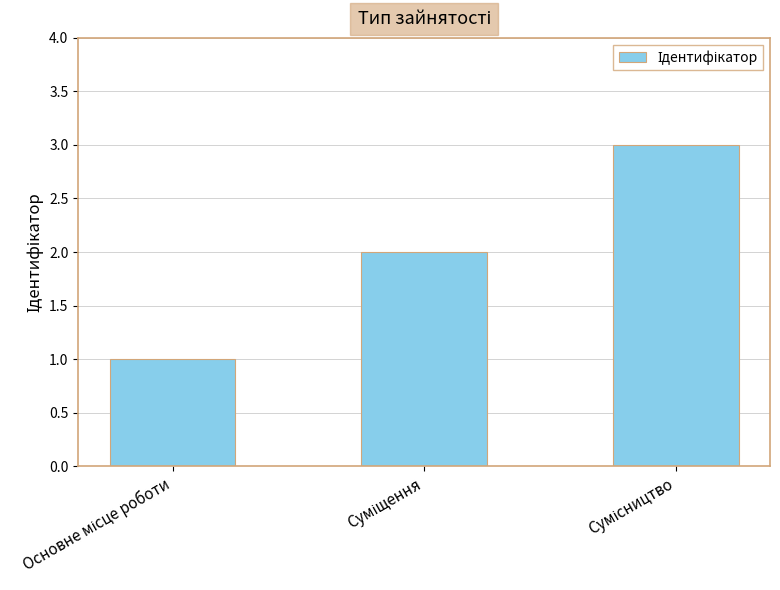

What is the greatest value displayed?

3